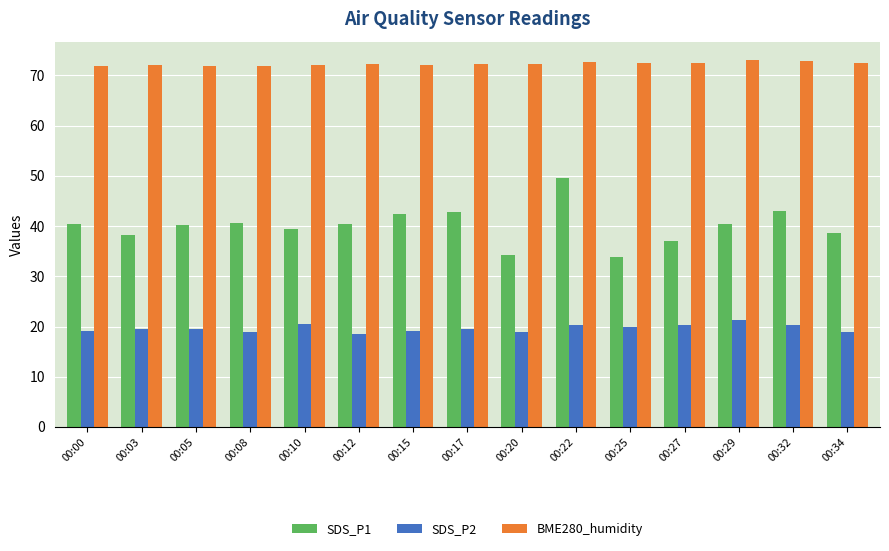

What is the spread (max minus min) of values at 00:20?

53.4